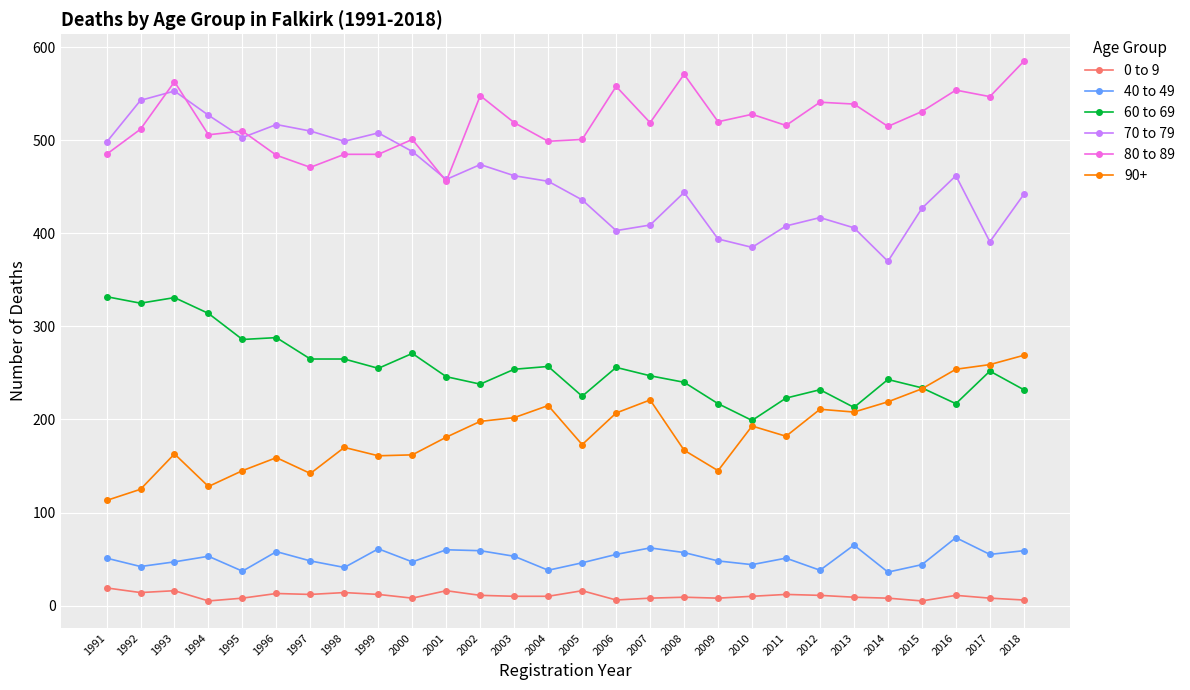

True or false: 80 to 89 and 60 to 69 cross at least once.

False